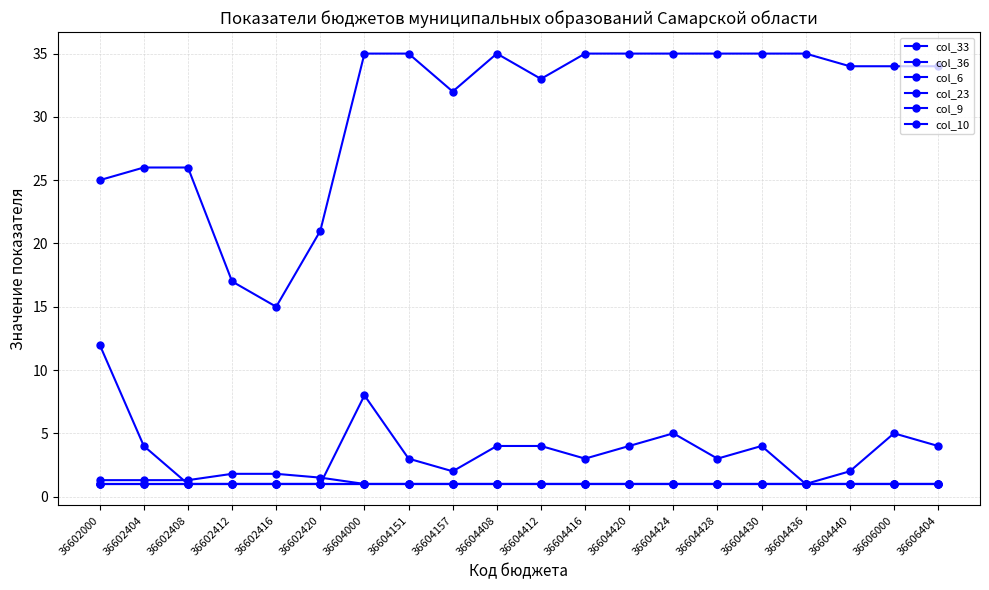

Is this an area chart (filled region under the line)?

No